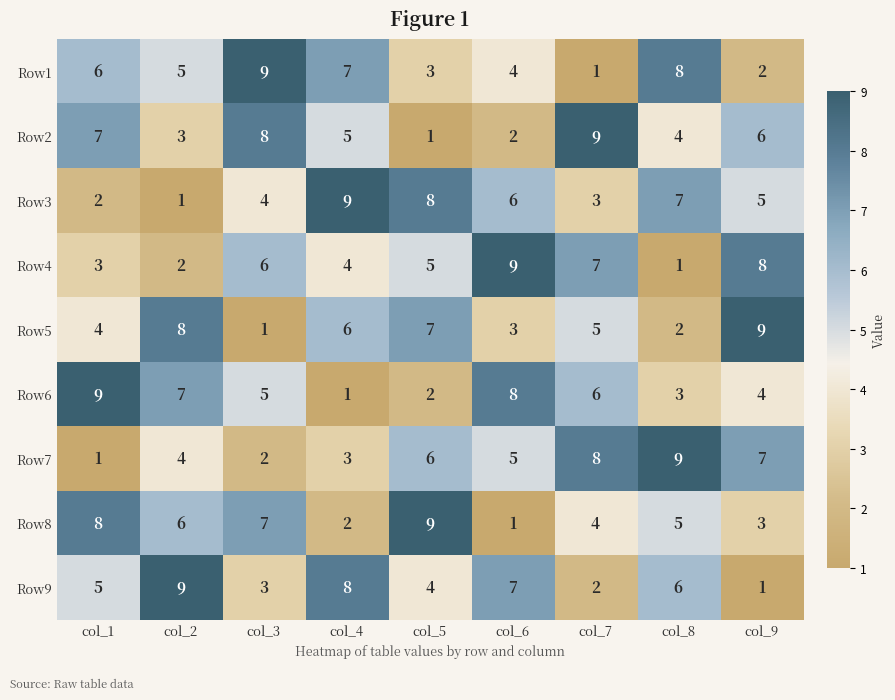

What is the spread (max minus min) of values at col_5?

8